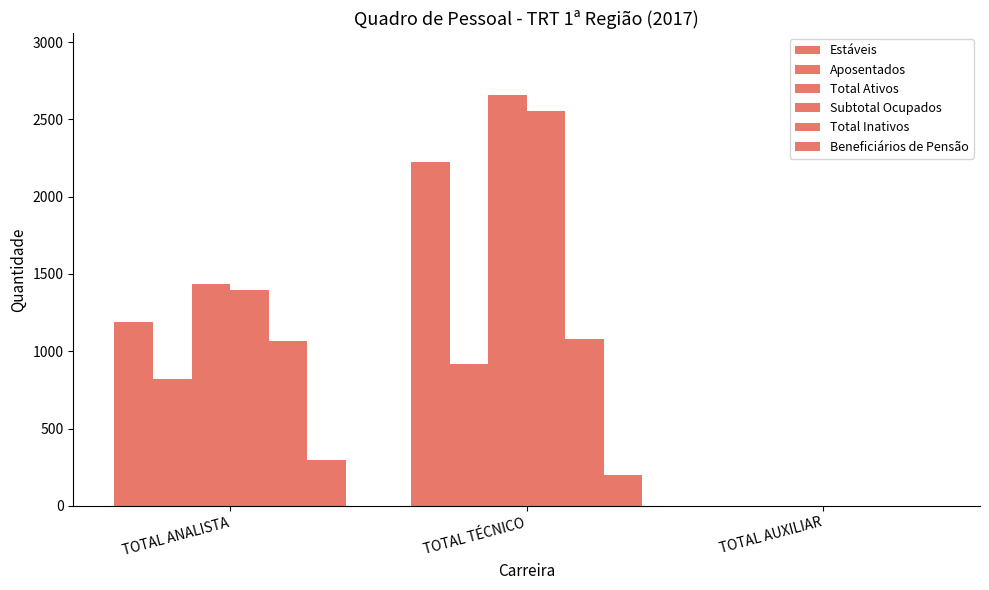

At which category is the sum across all series the highest?

TOTAL TÉCNICO